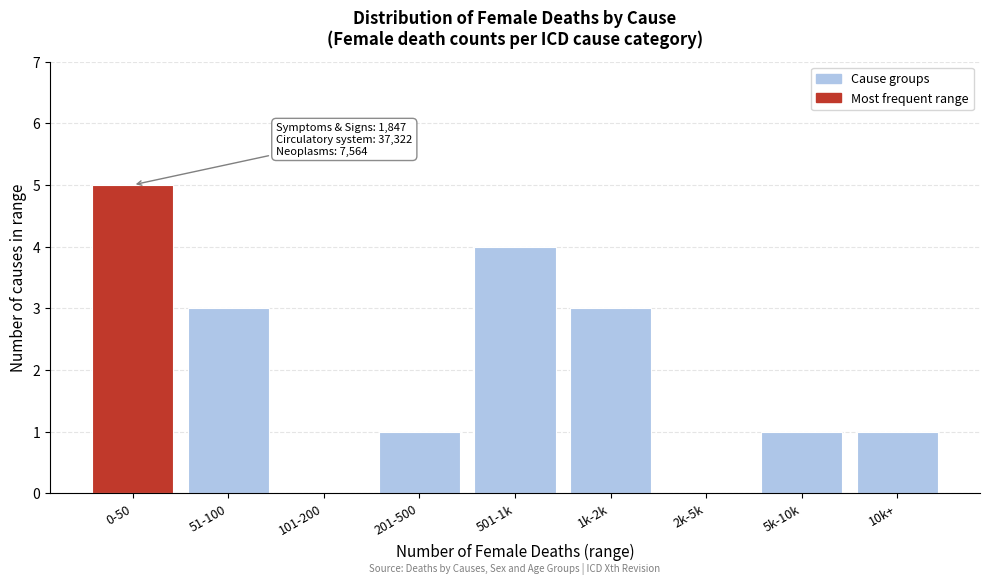

Reading left to right, what are all the values shown in this chart?

0-50=5	51-100=3	101-200=0	201-500=1	501-1k=4	1k-2k=3	2k-5k=0	5k-10k=1	10k+=1